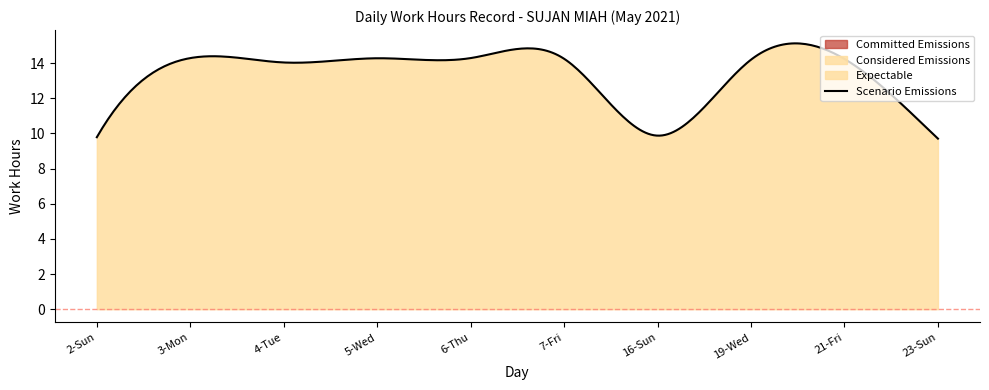

What is the total value across all series at 6-Thu?

14.3